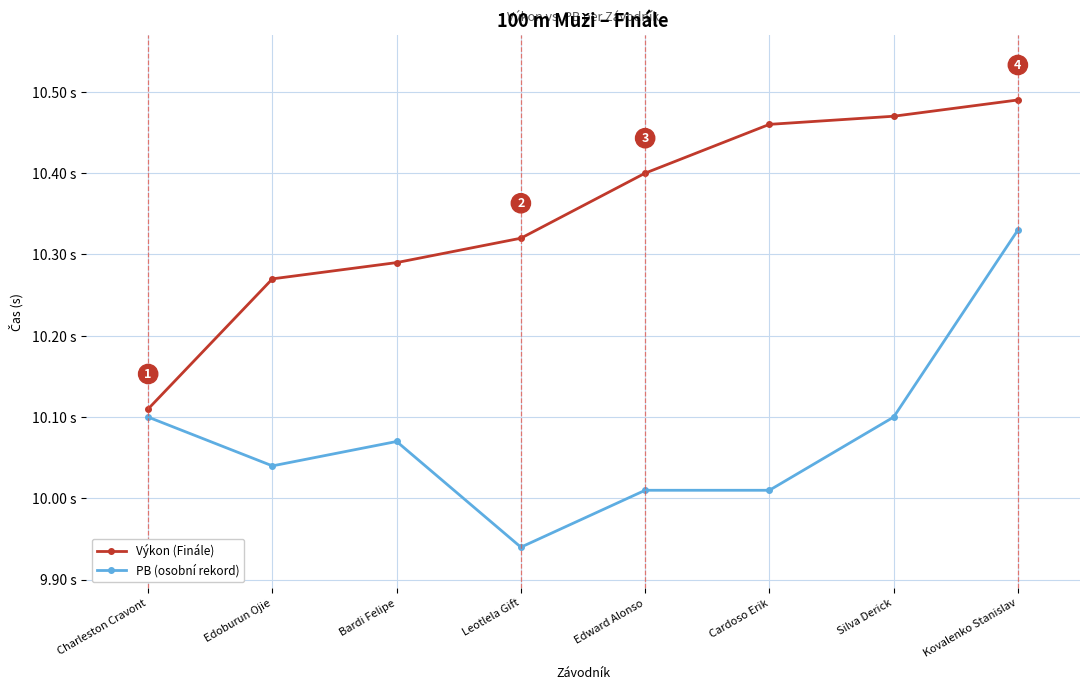

Is this an area chart (filled region under the line)?

No